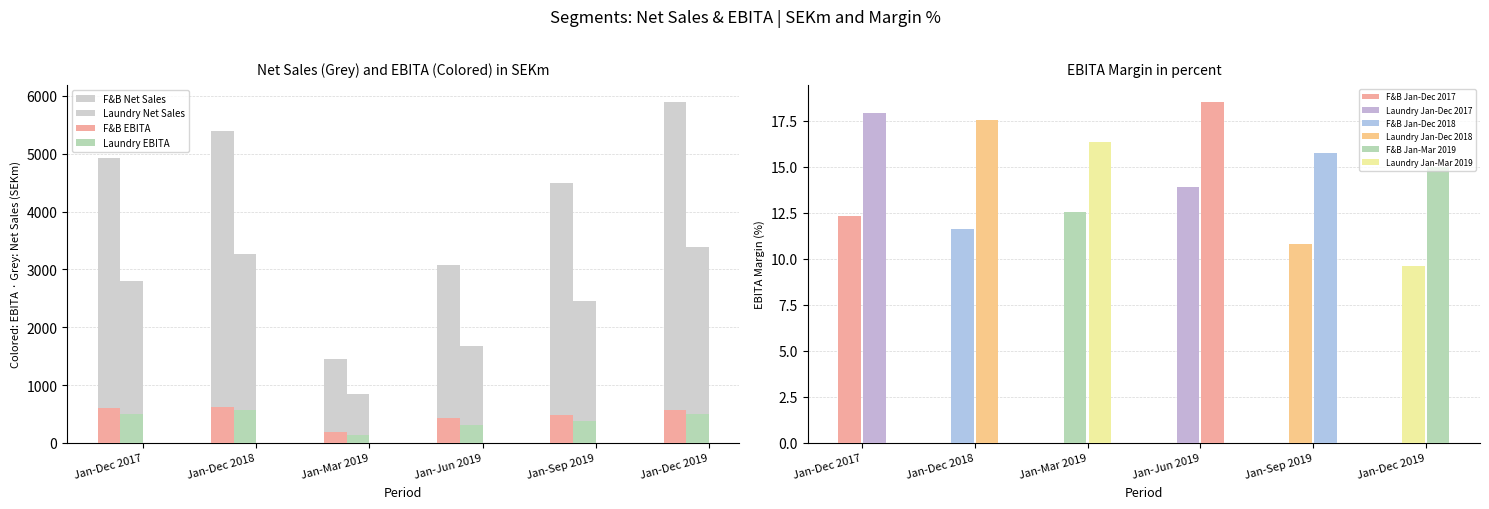

Reading left to right, extract all data points from this chart.

Food & Beverage Net sales: Jan-Dec 2017=4922.2	Jan-Dec 2018=5398.4	Jan-Mar 2019=1455.8	Jan-Jun 2019=3074.7	Jan-Sep 2019=4490.0	Jan-Dec 2019=5894.8
Food & Beverage EBITA: Jan-Dec 2017=606.8	Jan-Dec 2018=628.9	Jan-Mar 2019=182.7	Jan-Jun 2019=427.9	Jan-Sep 2019=485.7	Jan-Dec 2019=567.7
Laundry Net sales: Jan-Dec 2017=2801.0	Jan-Dec 2018=3267.3	Jan-Mar 2019=846.2	Jan-Jun 2019=1682.2	Jan-Sep 2019=2456.5	Jan-Dec 2019=3386.2
Laundry EBITA: Jan-Dec 2017=502.1	Jan-Dec 2018=573.4	Jan-Mar 2019=138.4	Jan-Jun 2019=311.7	Jan-Sep 2019=387.5	Jan-Dec 2019=507.4